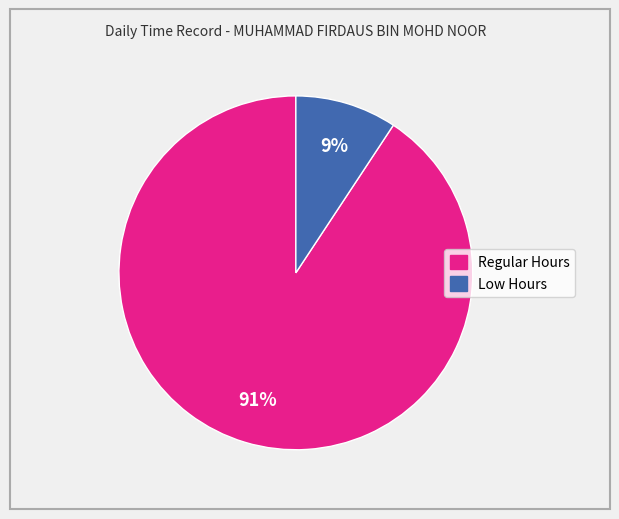

Count the number of slices in the pie.

2